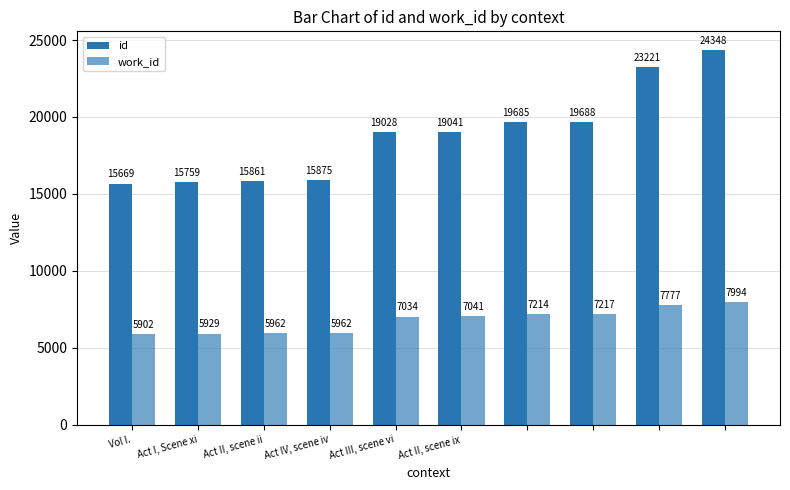

Reading right to left, transcribe all the data shown in this chart.

id: 24348	23221	19688	19685	19041	19028	15875	15861	15759	15669
work_id: 7994	7777	7217	7214	7041	7034	5962	5962	5929	5902